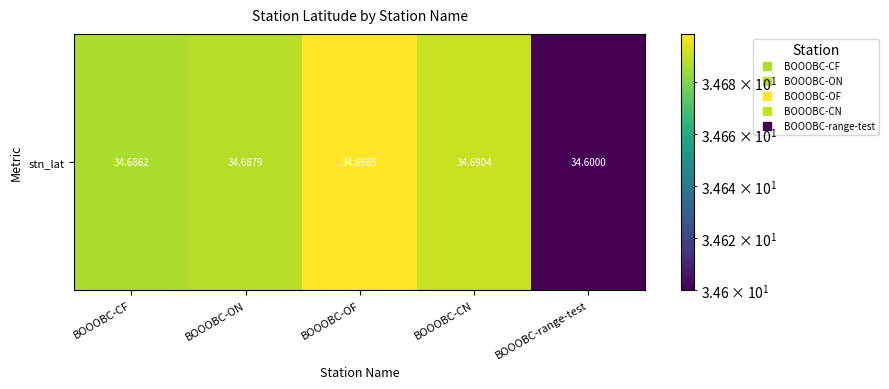

Rank the categories by value from lowest to highest.

BOOOBC-range-test, BOOOBC-CF, BOOOBC-ON, BOOOBC-CN, BOOOBC-OF